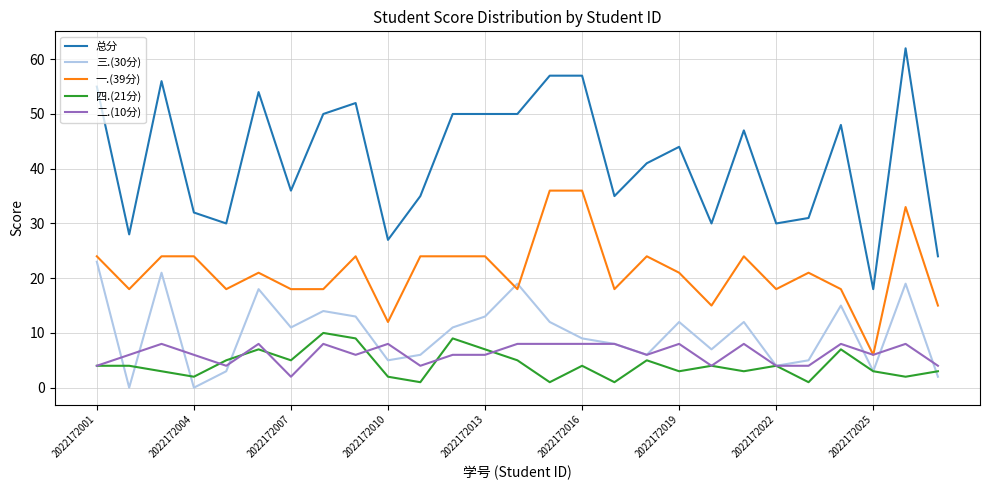

Which series has the widest spread of values?

总分